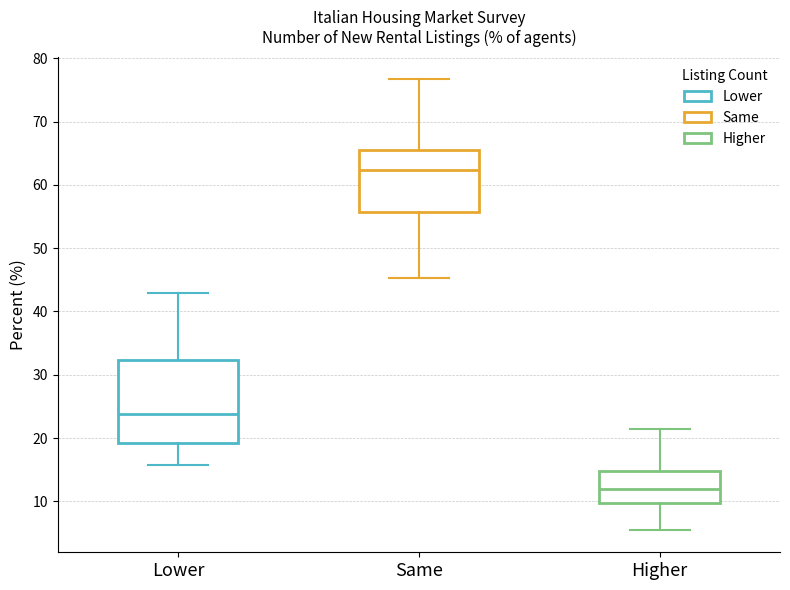

Which box has the highest median line?

Same